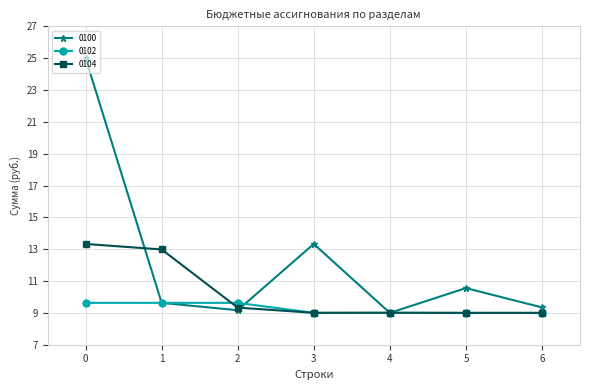

Rank the series by their average value, from highest to lowest.

0100, 0104, 0102